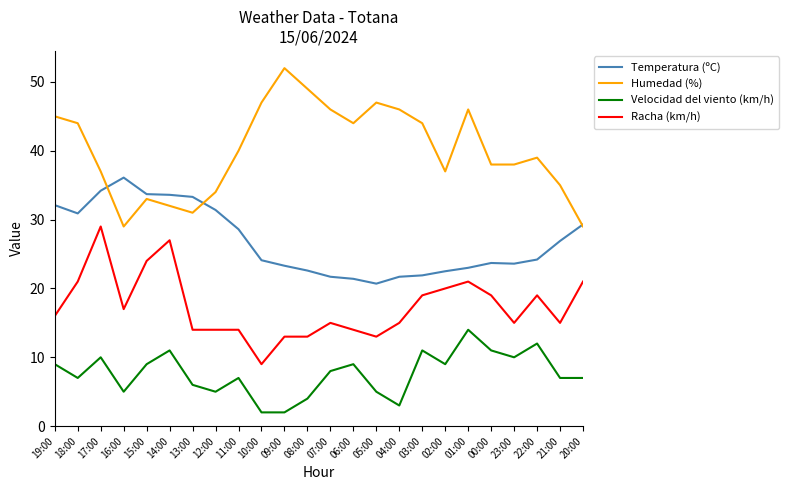

Rank the series by their maximum value, from highest to lowest.

Humedad (%), Temperatura (ºC), Racha (km/h), Velocidad del viento (km/h)